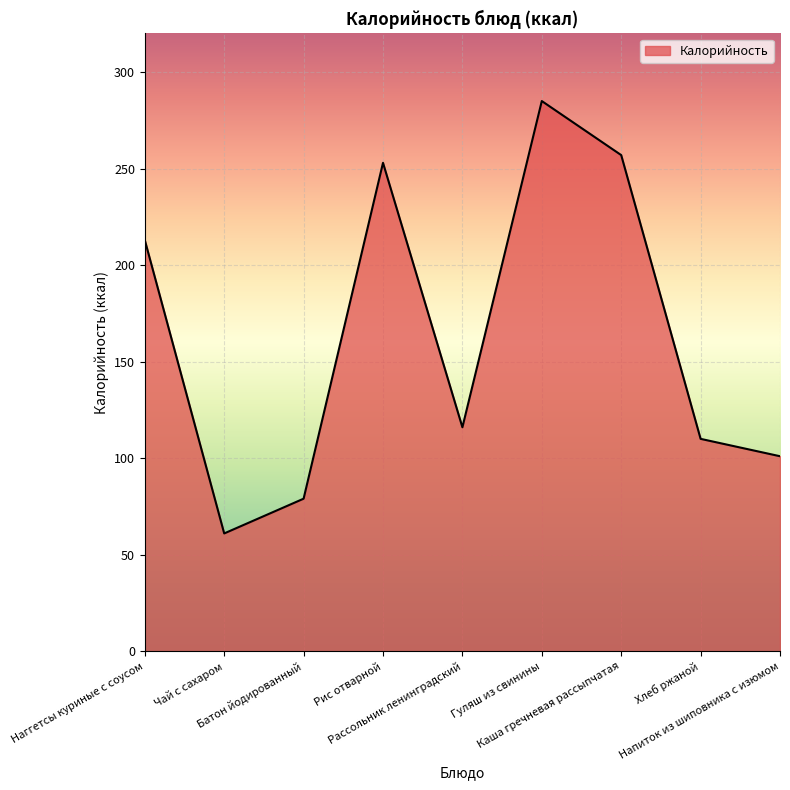

List the labels in order of value, largest first.

Гуляш из свинины, Каша гречневая рассыпчатая, Рис отварной, Наггетсы куриные с соусом, Рассольник ленинградский, Хлеб ржаной, Напиток из шиповника с изюмом, Батон йодированный, Чай с сахаром